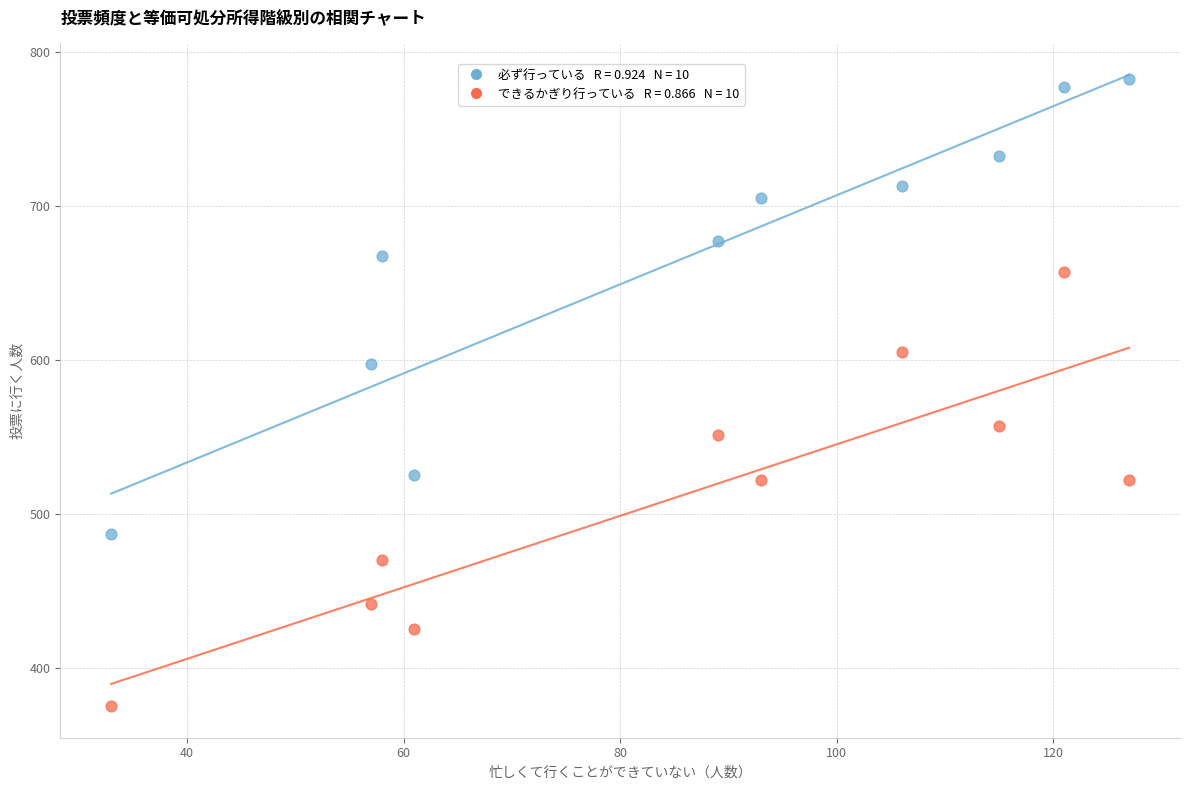

Across all data points, what is the range of X values (max minus min)?

94